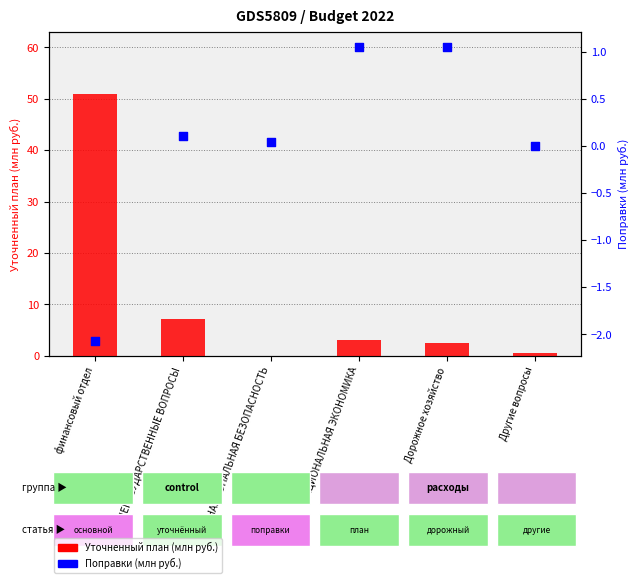

At which category is the sum across all series the highest?

финансовый отдел